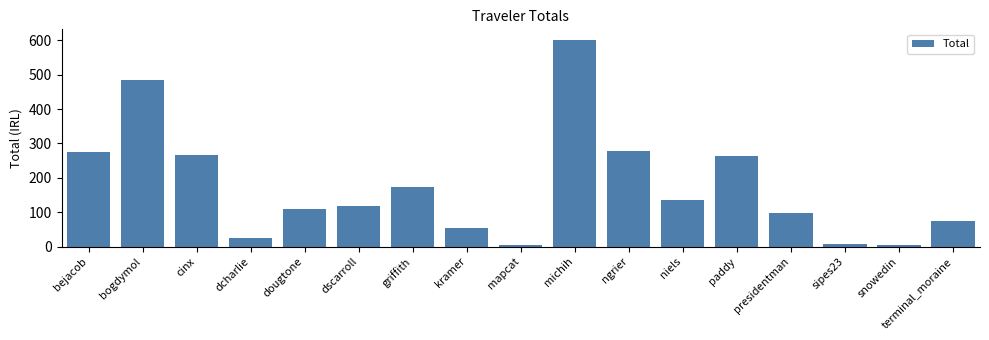

At which category does the chart reach its peak across all series?

michih